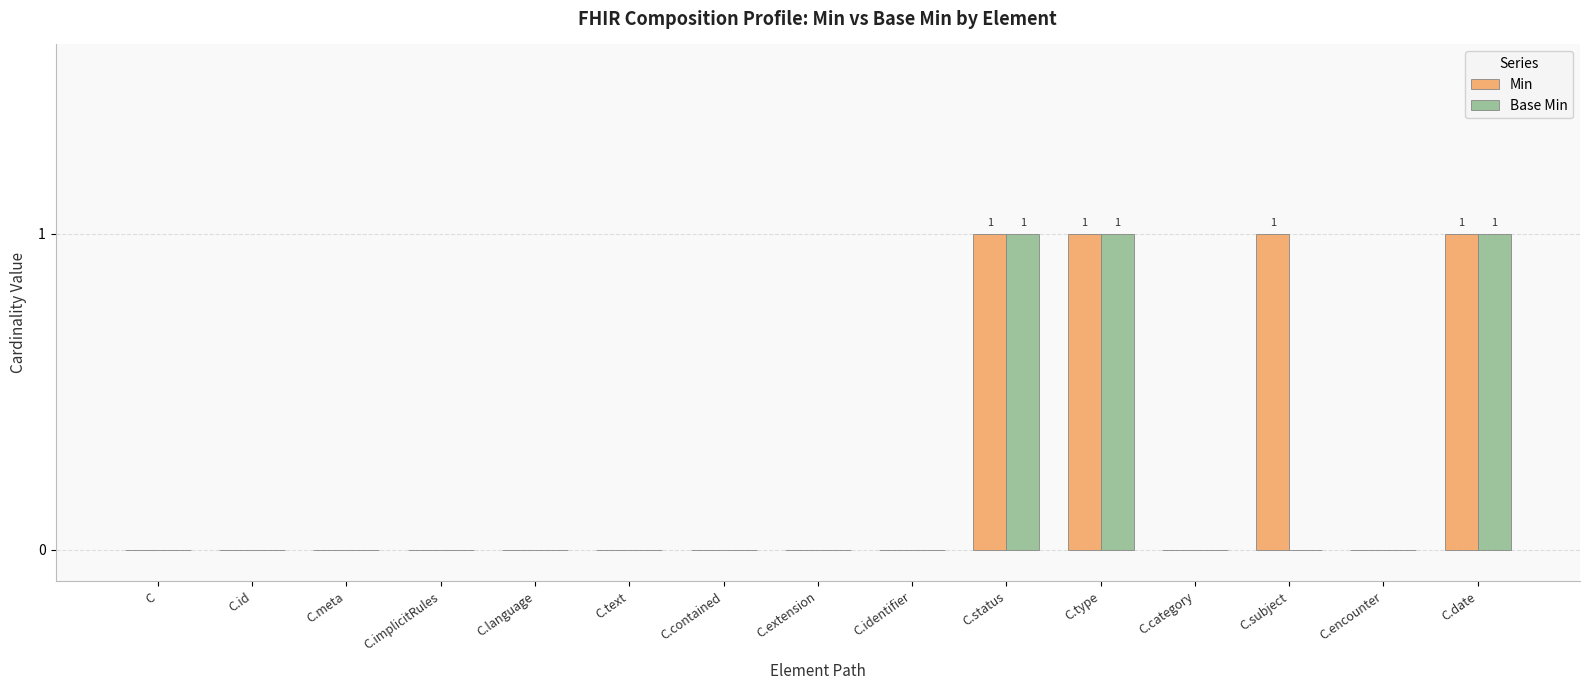

The value of Base Min at C.extension is 1. True or false?

False